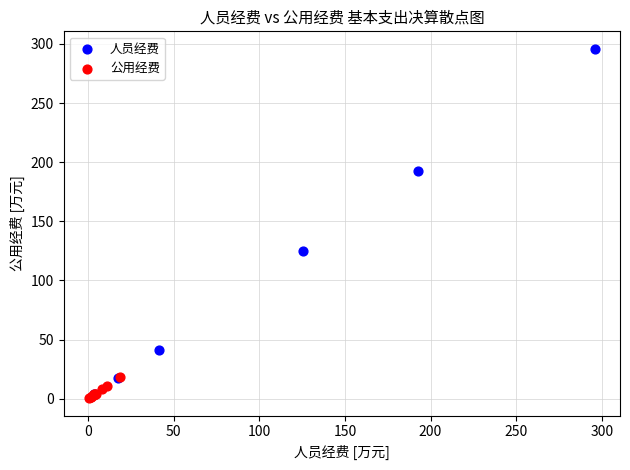

What are all the series names shown in the legend?

人员经费, 公用经费